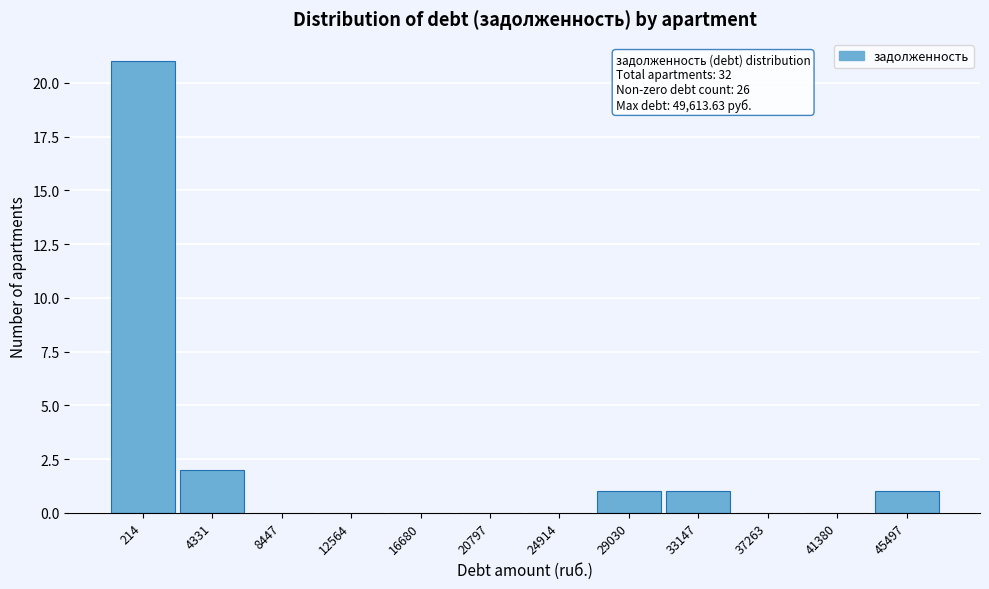

Reading right to left, list all the values displayed in this chart.

45497=1	41380=0	37263=0	33147=1	29030=1	24914=0	20797=0	16680=0	12564=0	8447=0	4331=2	214=21